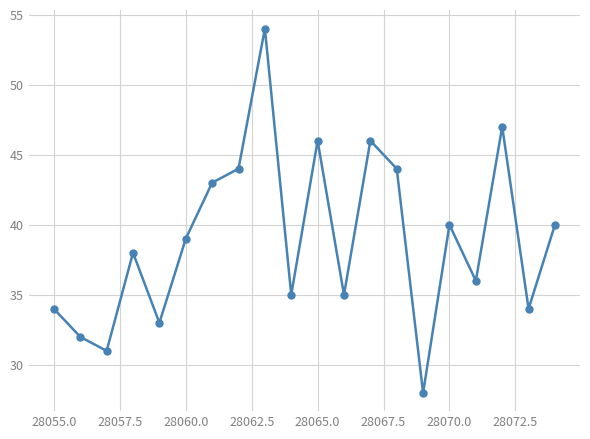

What is the sum of all values?

779